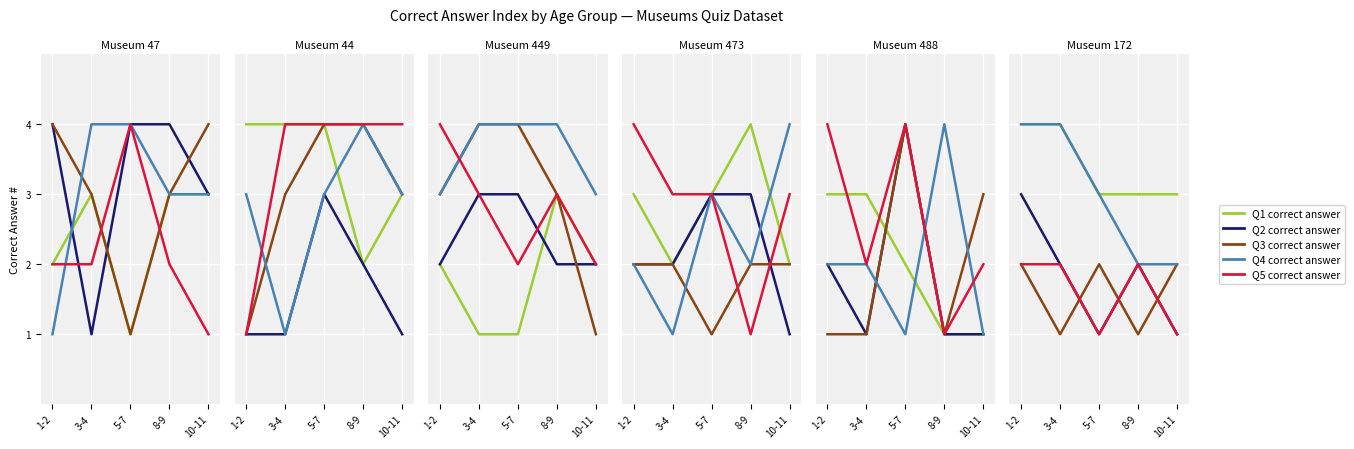

The Q1 correct answer series shows 4 at 3-4. True or false?

True